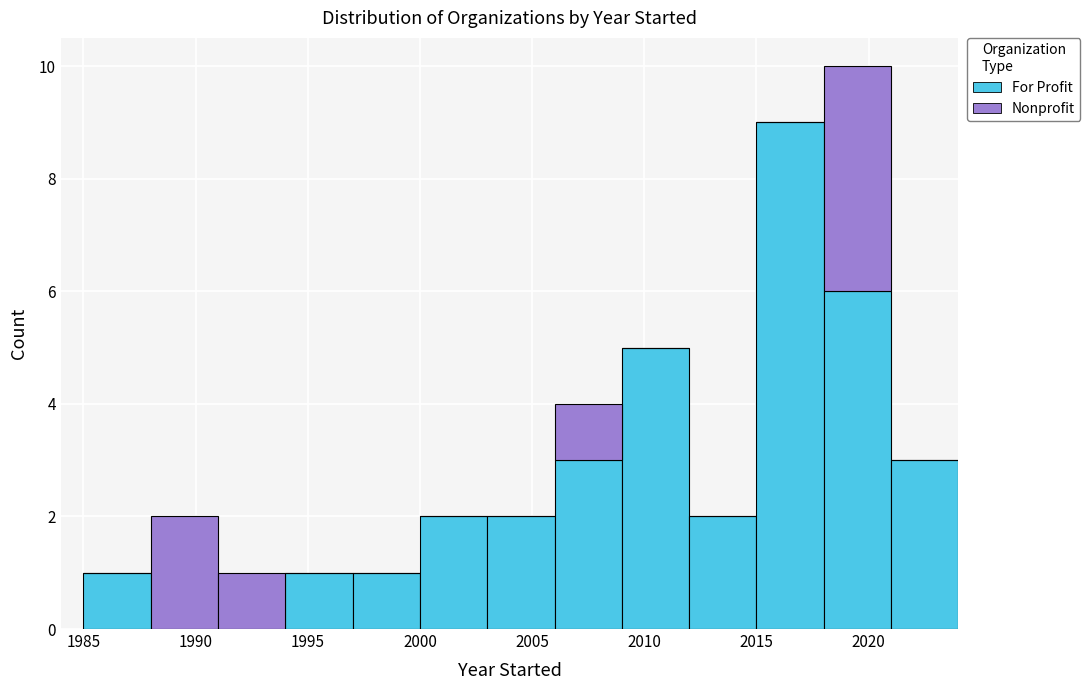

Reading left to right, list every stacked bar in this chart as the range it spans on the x-axis followed by its total height. The values are not printed on the chart, so give them approximately, as read against the axis.

1985 to 1988: 1
1988 to 1991: 2
1991 to 1994: 1
1994 to 1997: 1
1997 to 2000: 1
2000 to 2003: 2
2003 to 2006: 2
2006 to 2009: 4
2009 to 2012: 5
2012 to 2015: 2
2015 to 2018: 9
2018 to 2021: 10
2021 to 2024: 3